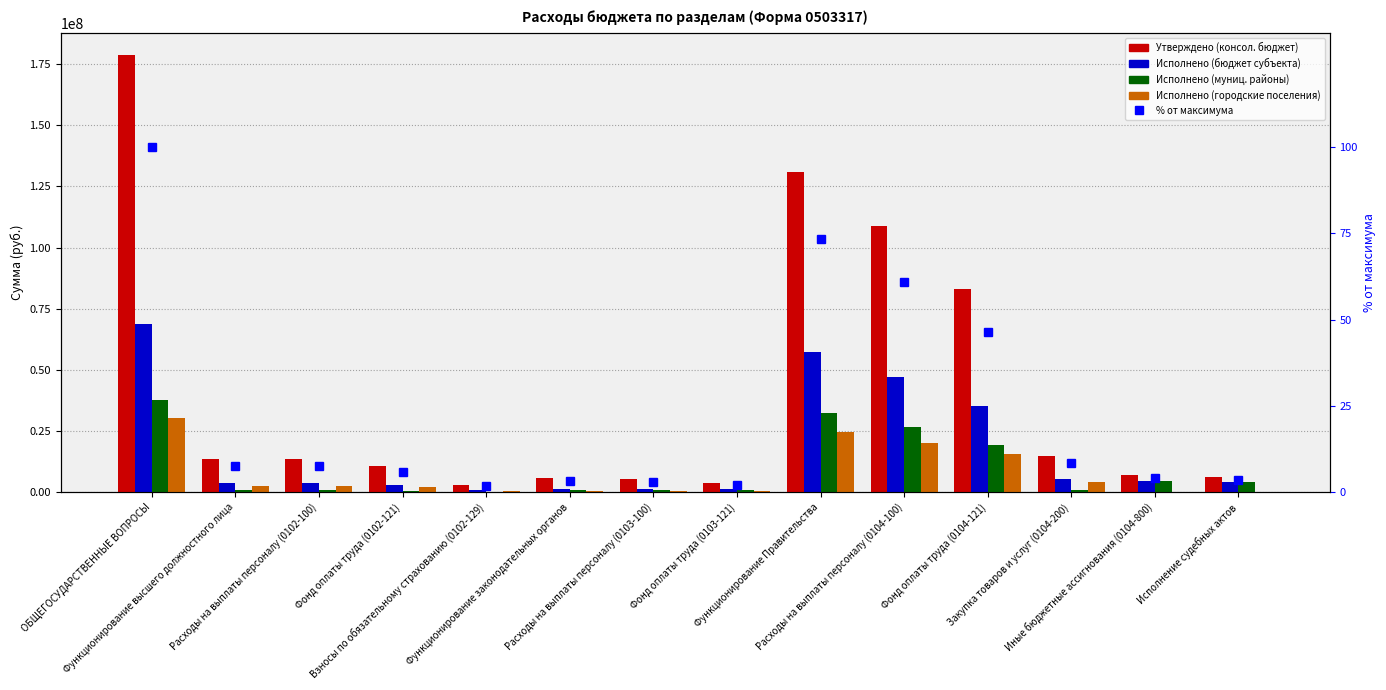

Where does the Исполнено (муниц. районы) series first go above 967004?

ОБЩЕГОСУДАРСТВЕННЫЕ ВОПРОСЫ